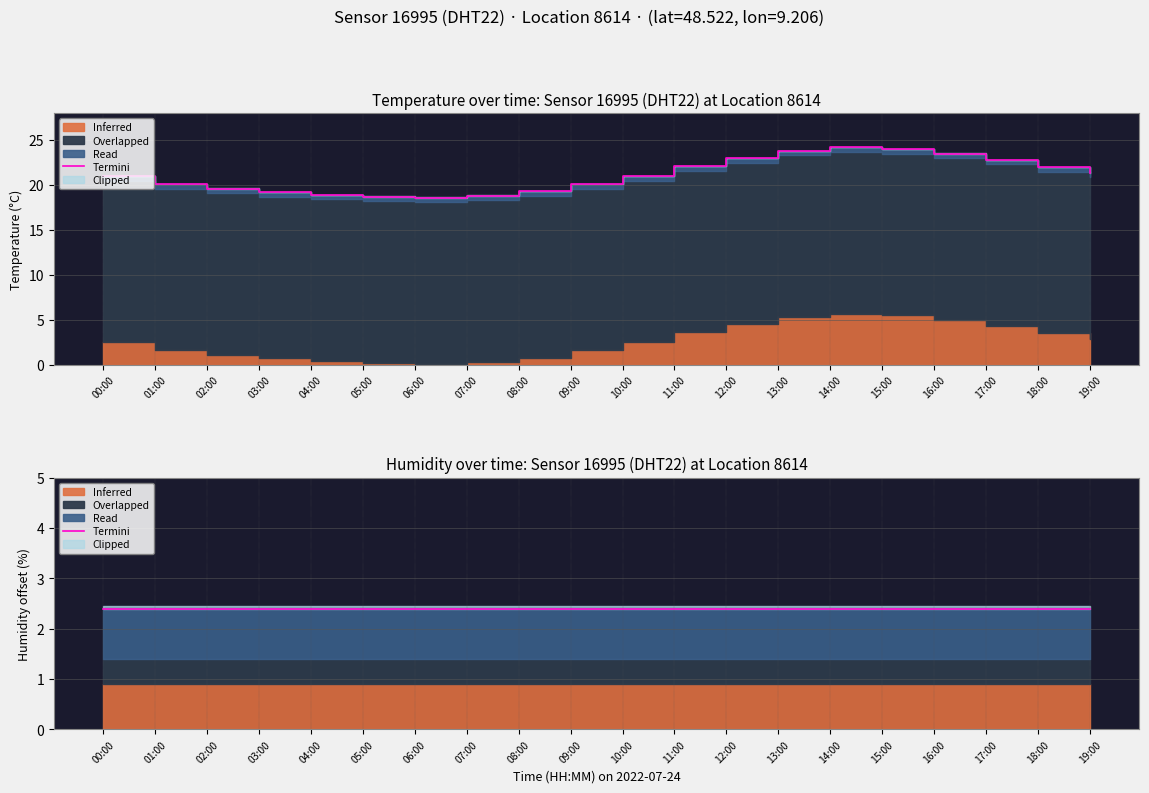

Approximately how many times larger is the value at 14:00 compared to 05:00?

1.3